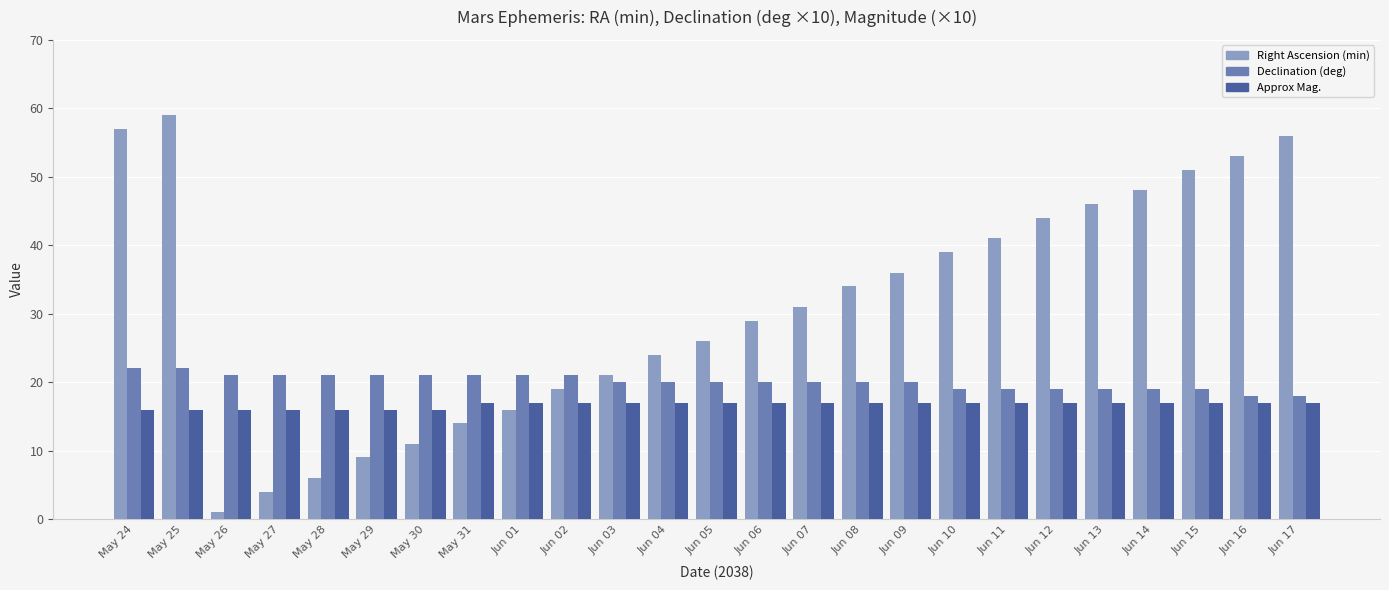

What are all the series names shown in the legend?

Right Ascension (min), Declination (deg), Approx Mag.